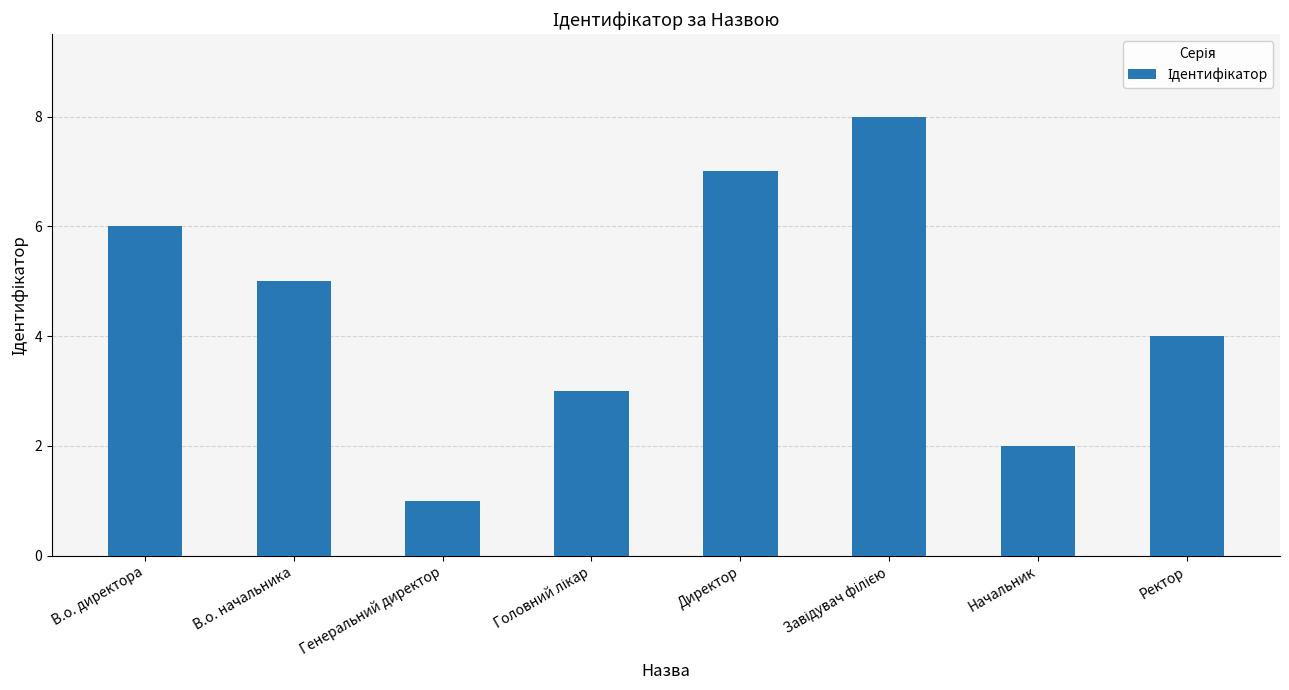

Which label corresponds to the smallest value in the chart?

Генеральний директор